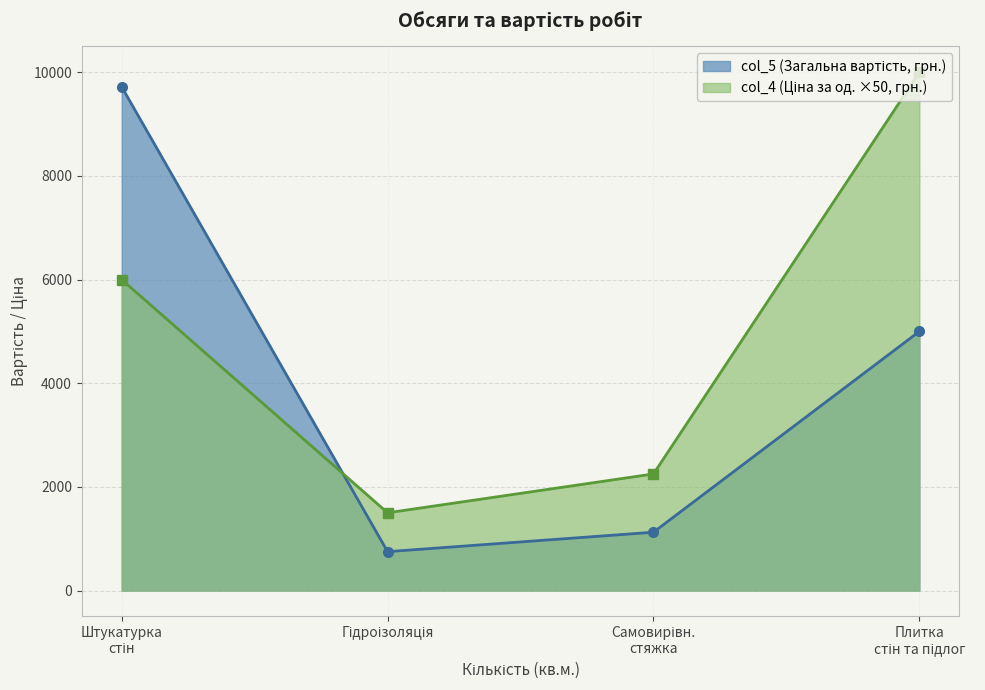

At which label is col_4 closest to 5750?

Штукатурка стін